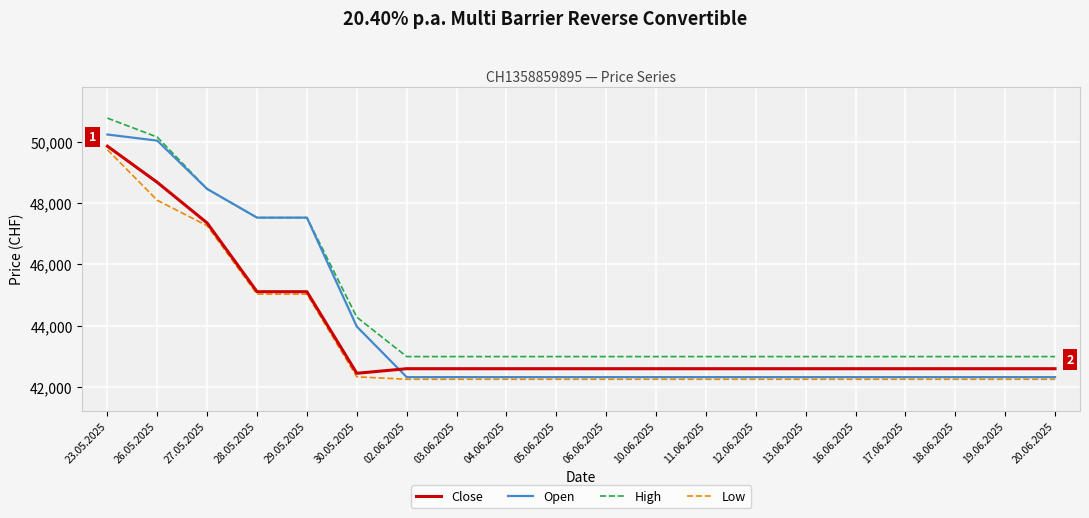

Which category has the highest value across all series?

23.05.2025